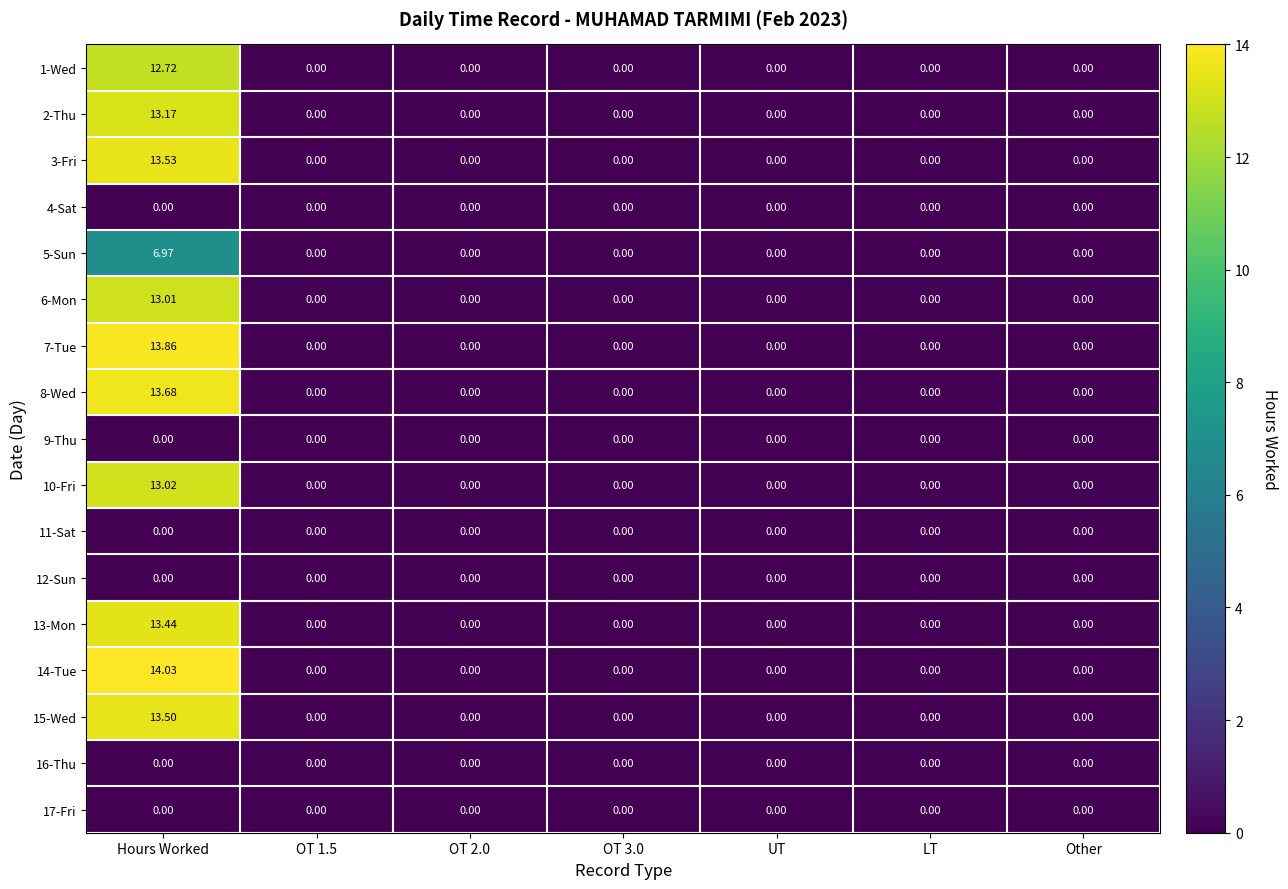

At which category is the sum across all series the highest?

Hours Worked